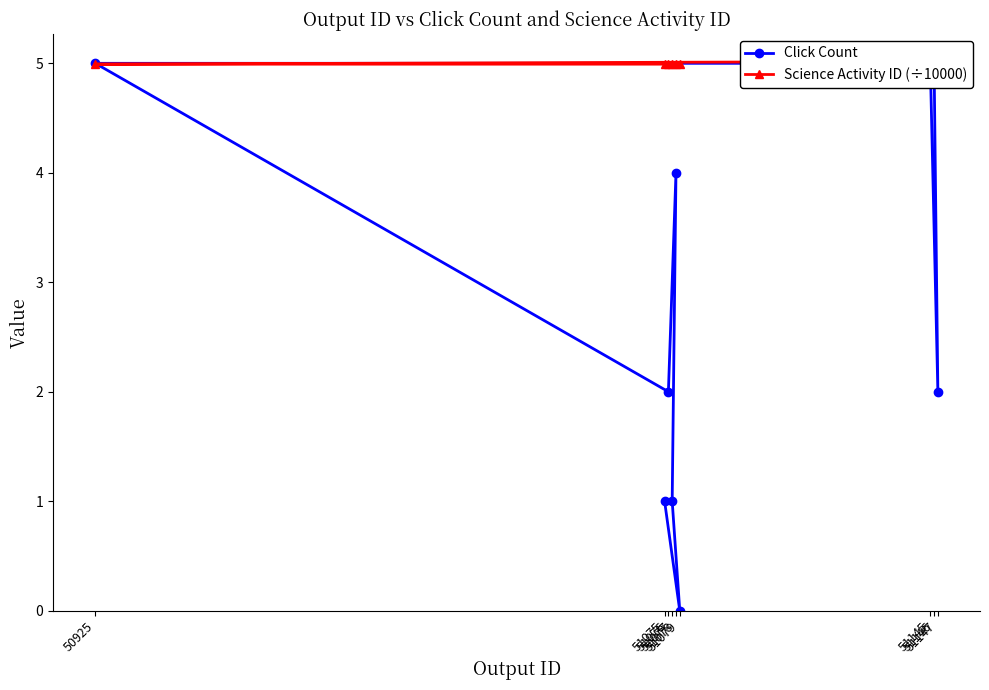

True or false: Click Count has more than 2 points higher than both neighbors.

False